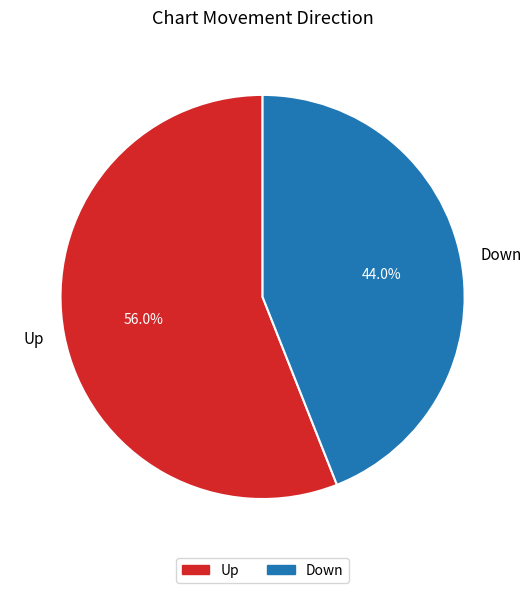

True or false: Up accounts for 43% of the total.

False